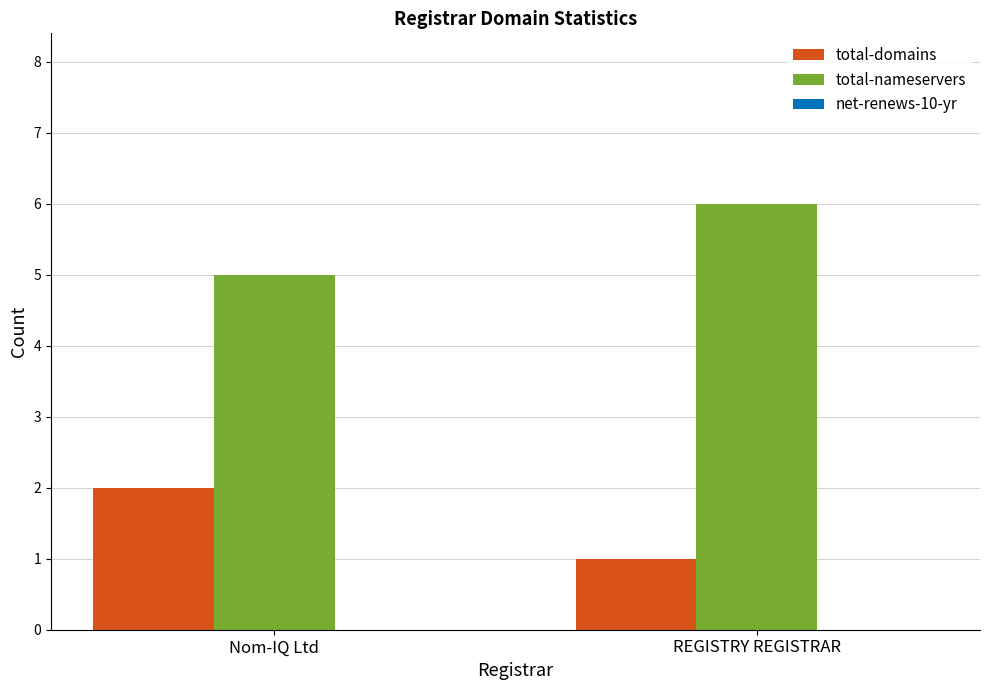

Is it true that total-domains equals 0 at REGISTRY REGISTRAR?

False